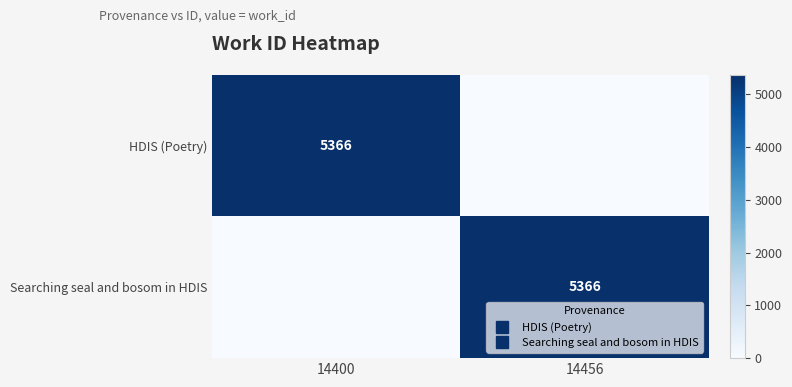

What is the maximum value shown in the chart?

5366